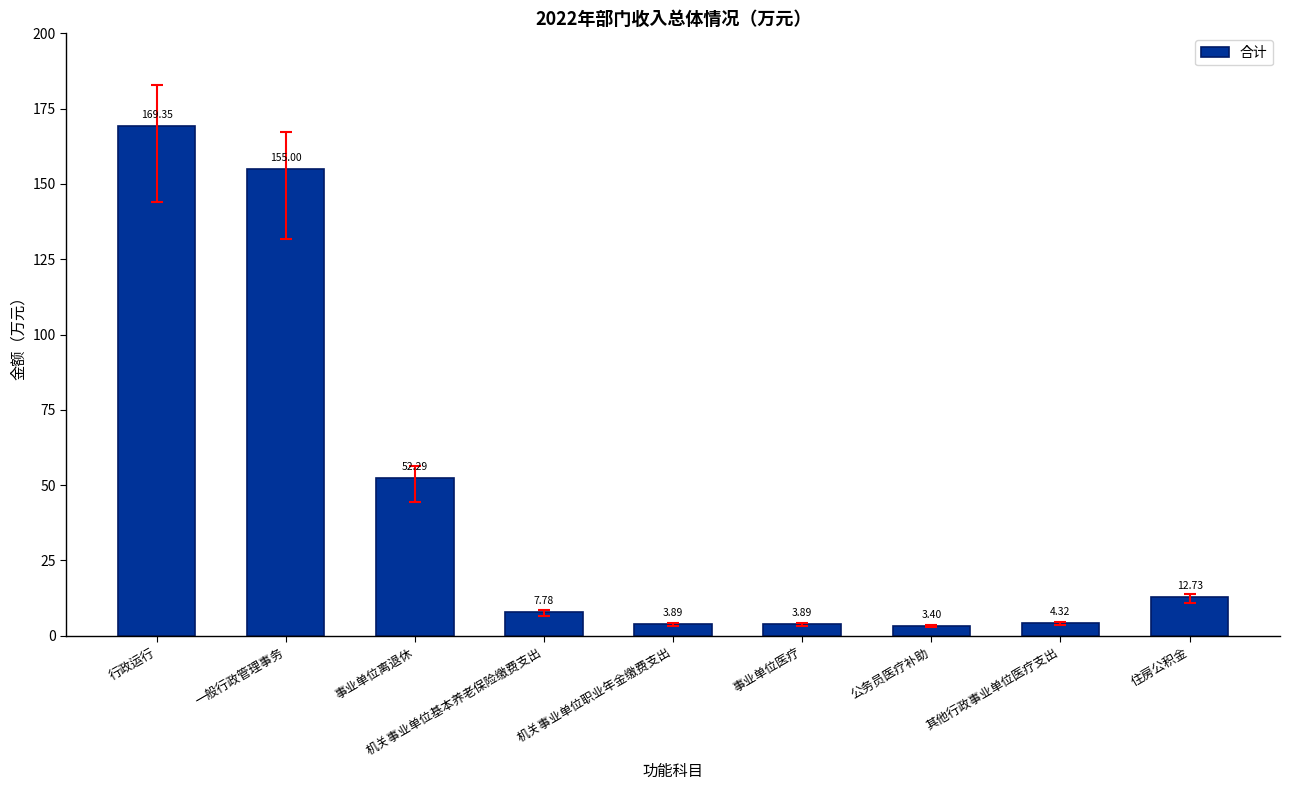

What is the label of the 1st bar from the left?

行政运行